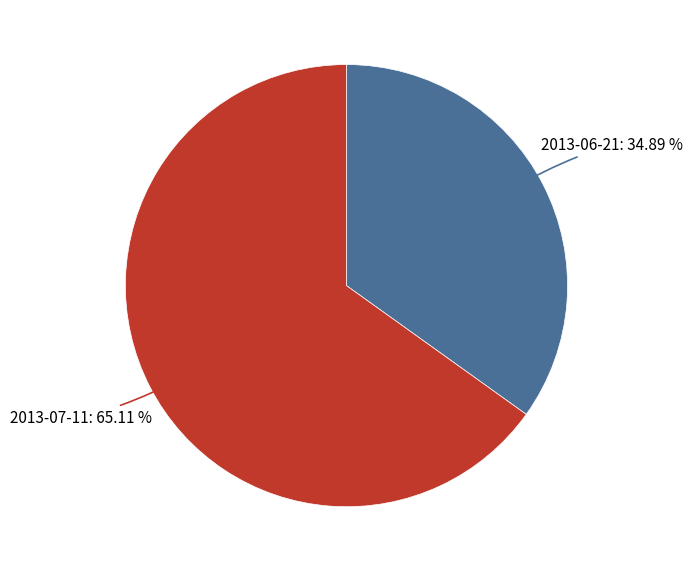

Is there any slice that represents more than half of the pie?

Yes